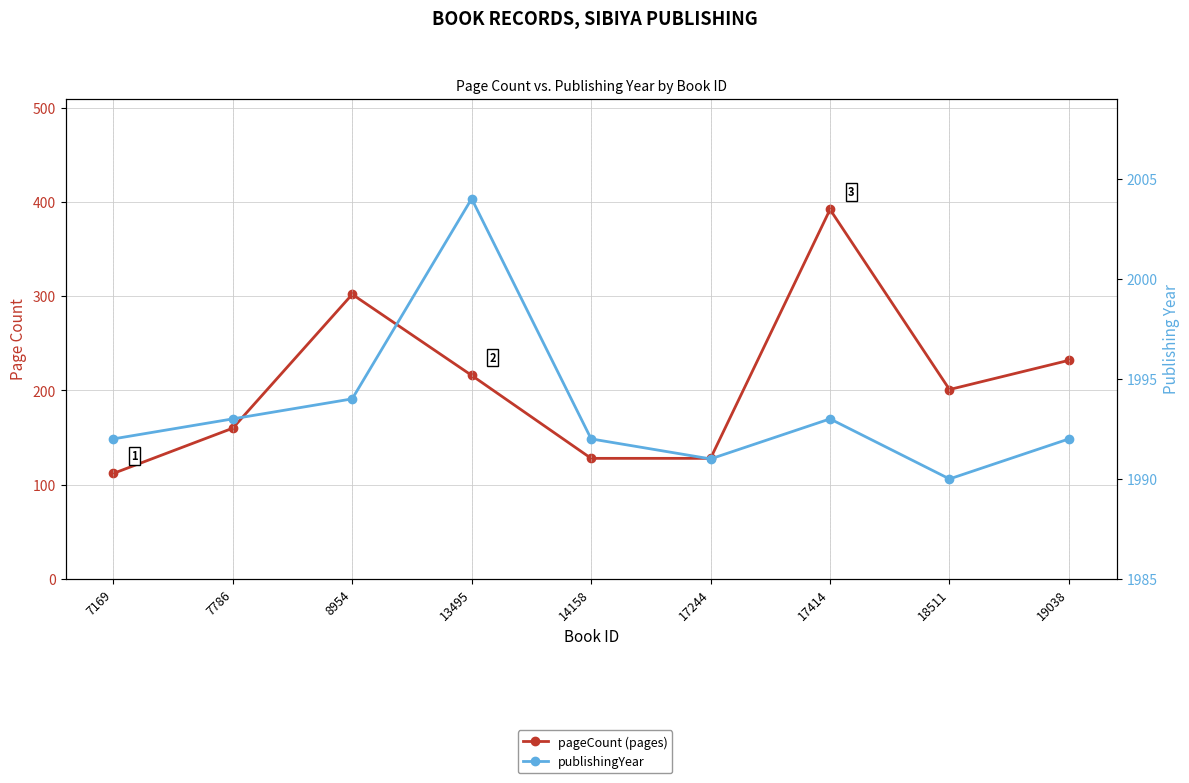

What is the total value across all series at 13495?

2220